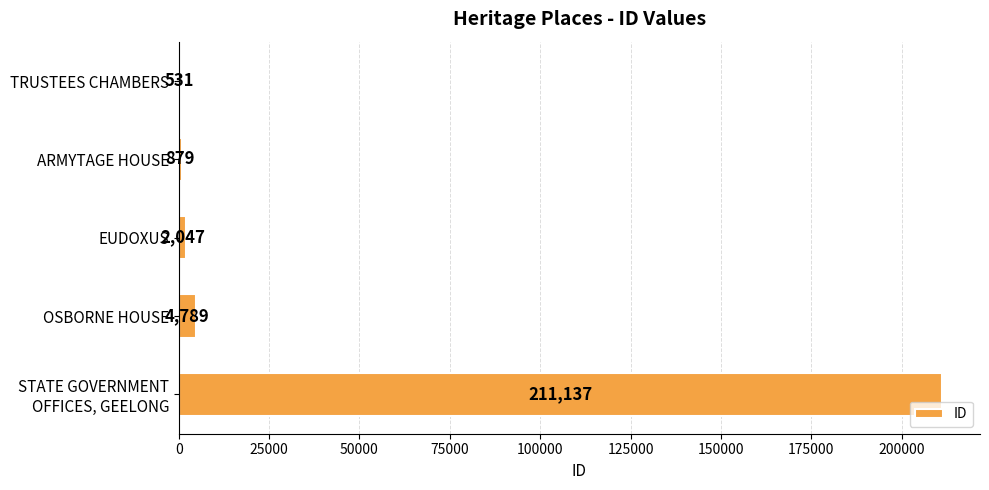

What is the change in value from ARMYTAGE HOUSE to OSBORNE HOUSE?

+3910